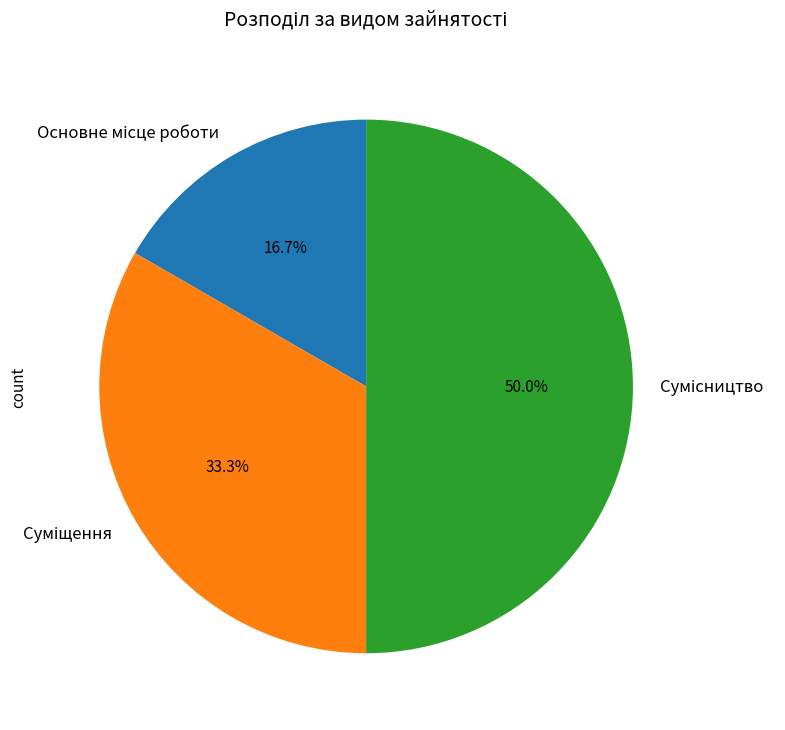

What percentage is the Сумісництво slice, to the nearest percent?

50%